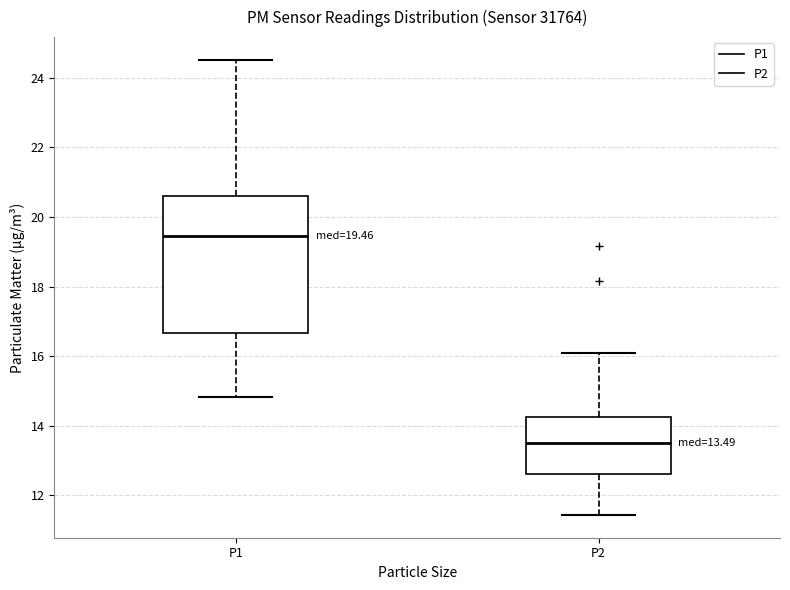

Comparing the boxes themselves (not the whiskers), which one is the tallest?

P1